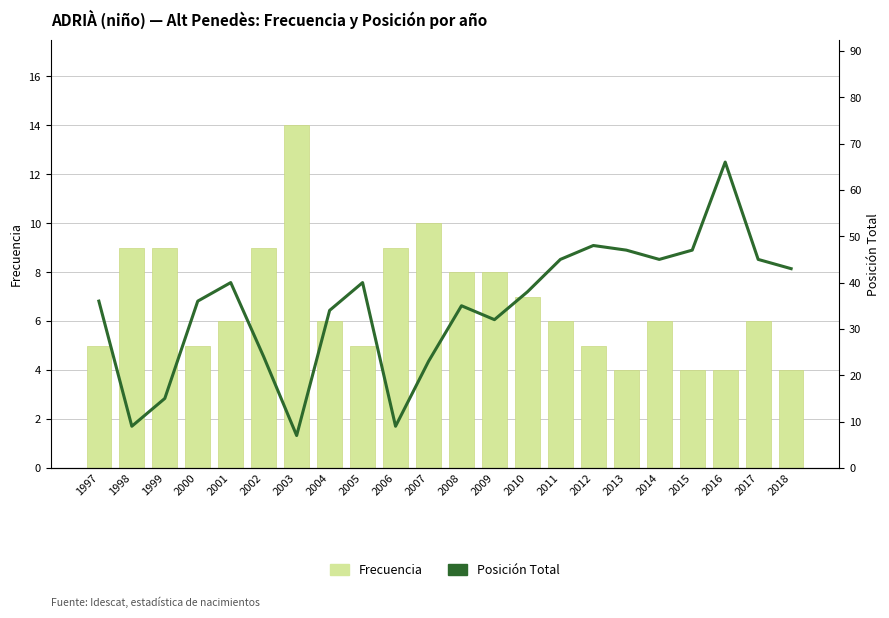

Is it true that Frecuencia equals 5 at 2005?

True